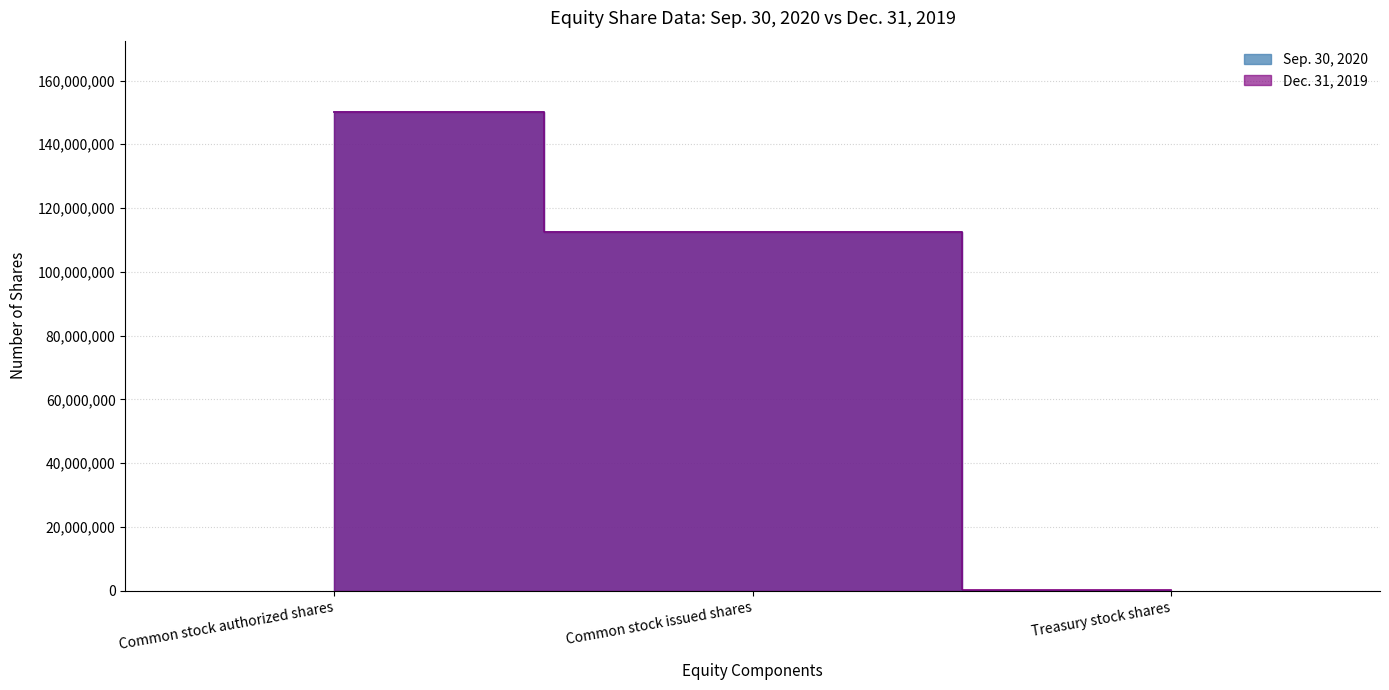

At Common stock authorized shares, list the series in order from largest to smallest.

Sep. 30, 2020, Dec. 31, 2019